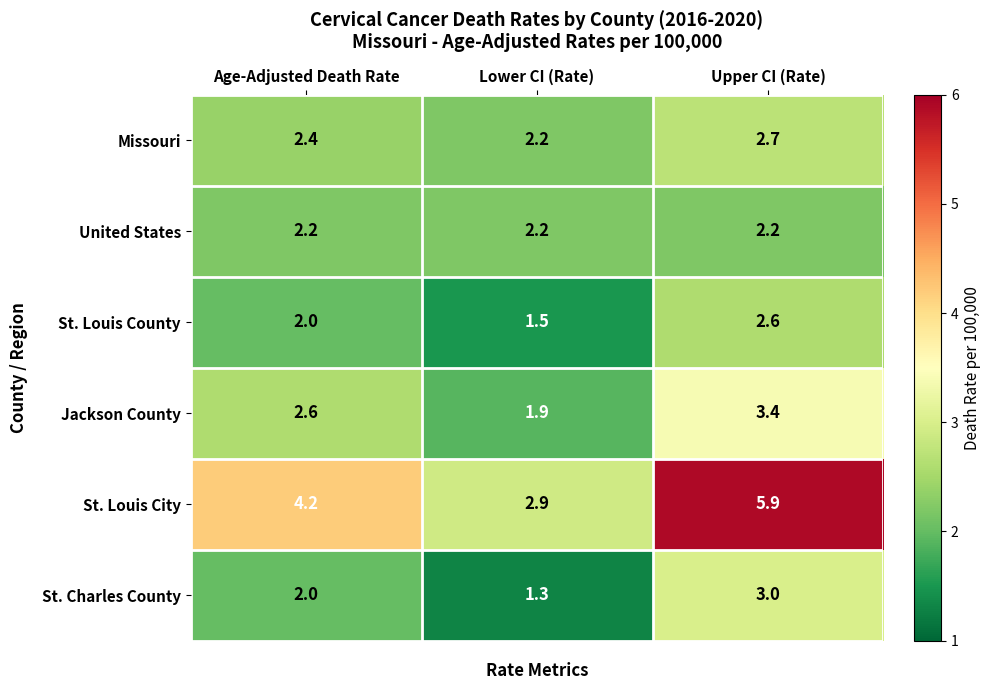

Which category has the lowest value in the St. Louis County series?

Lower CI (Rate)